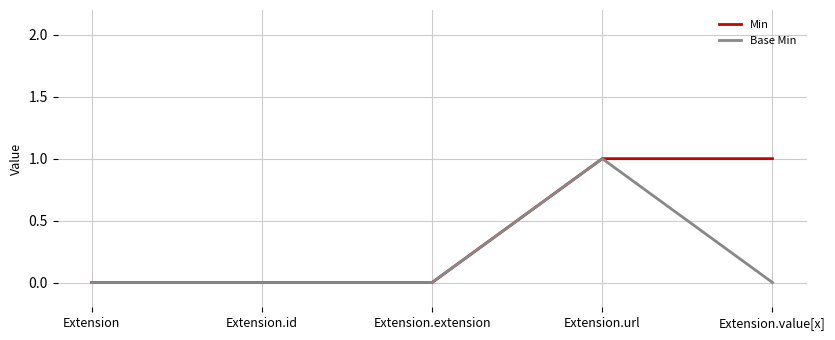

The value of Min at Extension is 0. True or false?

True